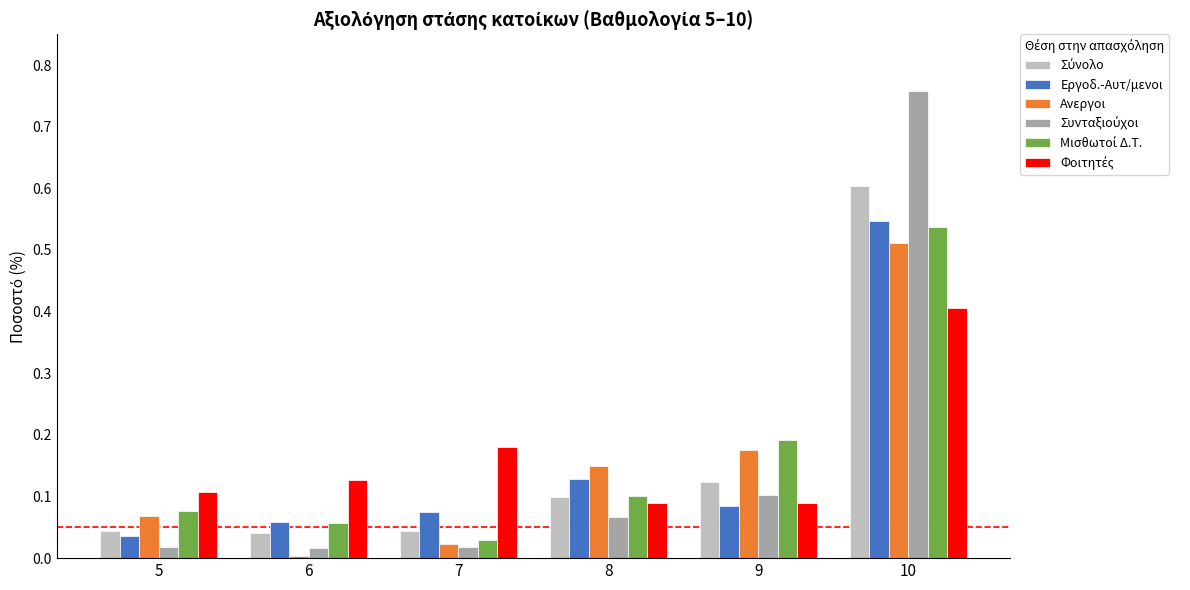

What is the spread (max minus min) of values at 10?

0.4